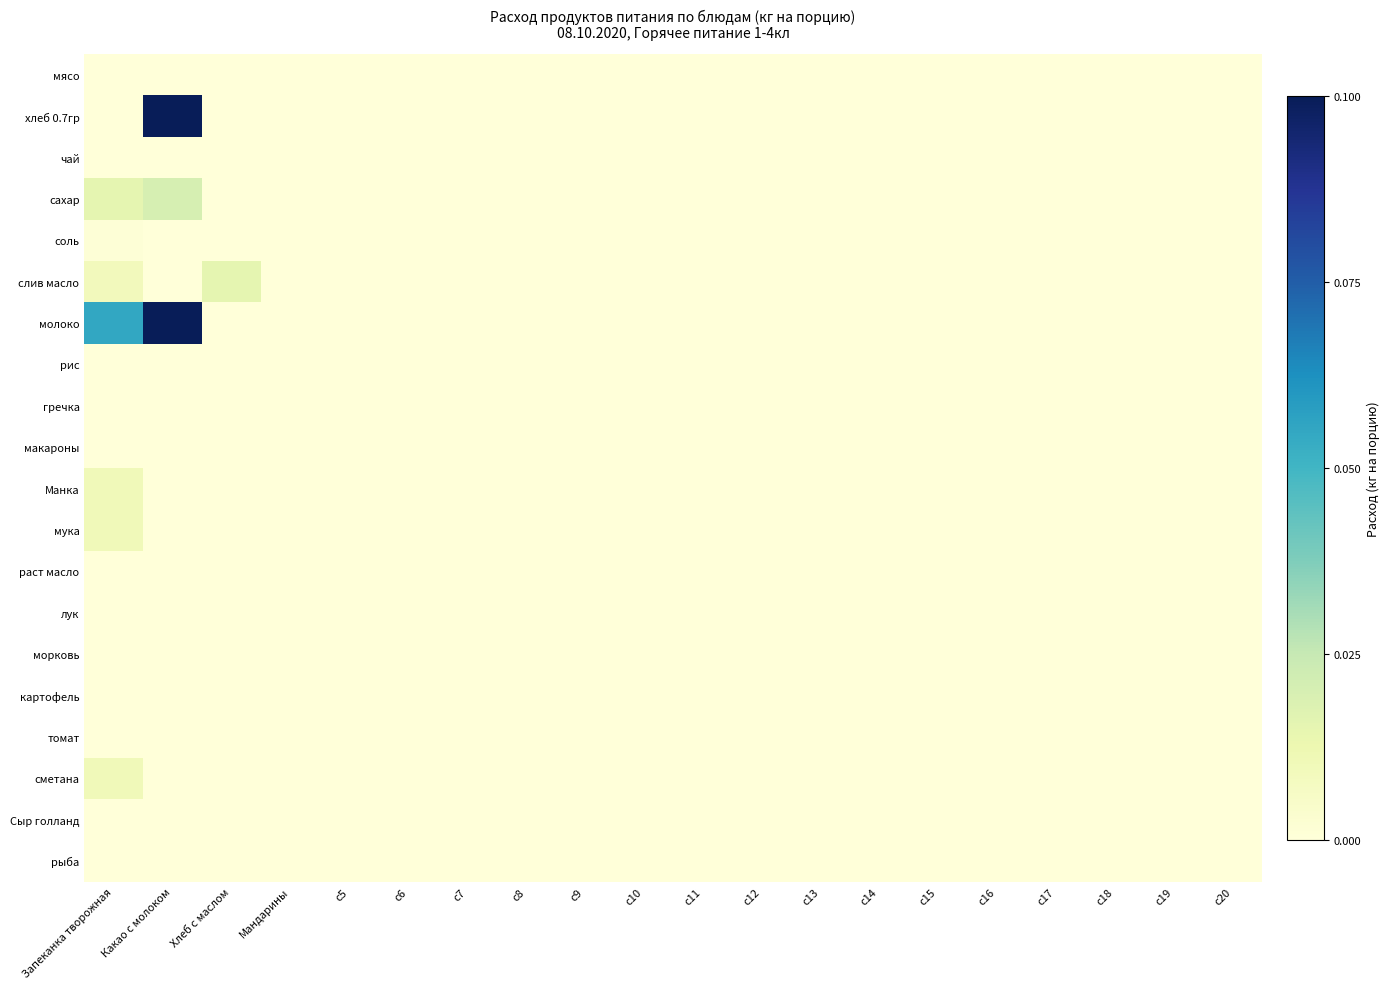

At which category is the sum across all series the highest?

Какао с молоком